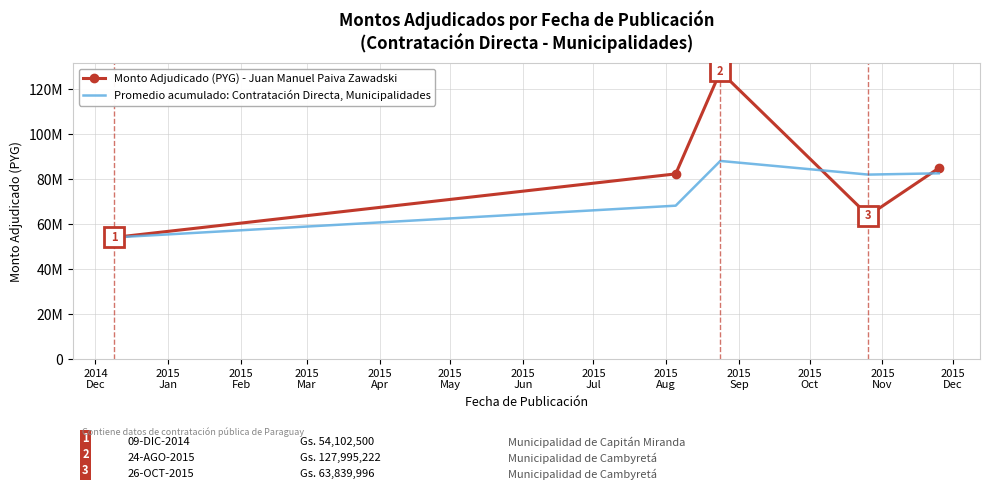

Which series has the widest spread of values?

Monto Adjudicado (PYG) - Juan Manuel Paiva Zawadski